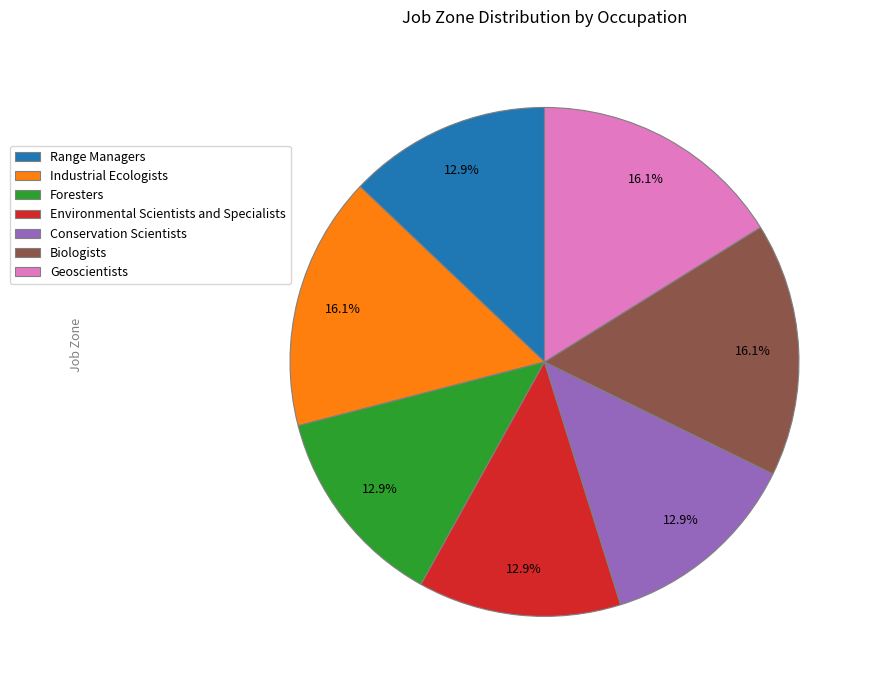

What percentage is the Foresters slice, to the nearest percent?

13%